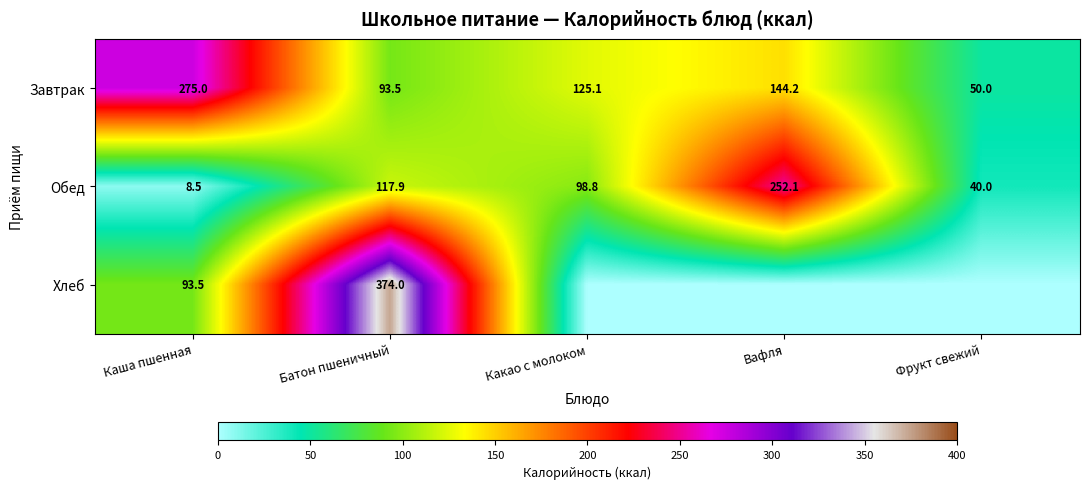

What is the spread (max minus min) of values at Батон пшеничный?

280.5